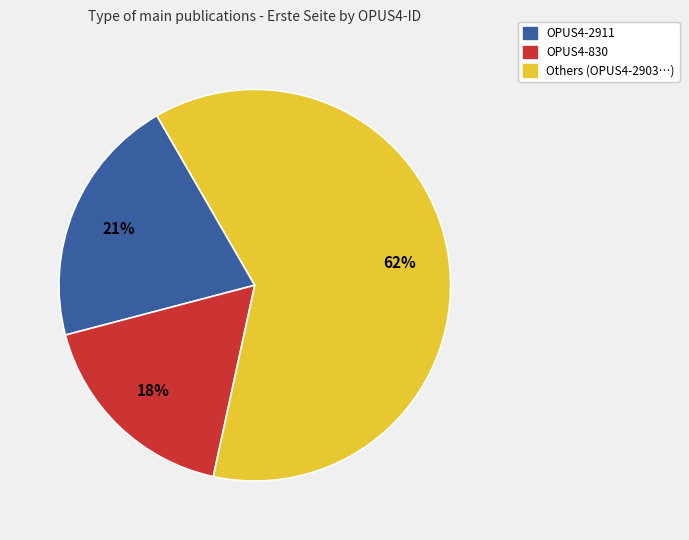

Is it true that Others (OPUS4-2903…) is 57% of the pie?

False